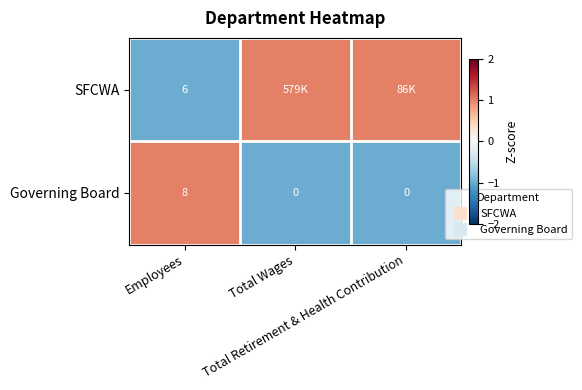

Which label corresponds to the smallest value in the chart?

Employees